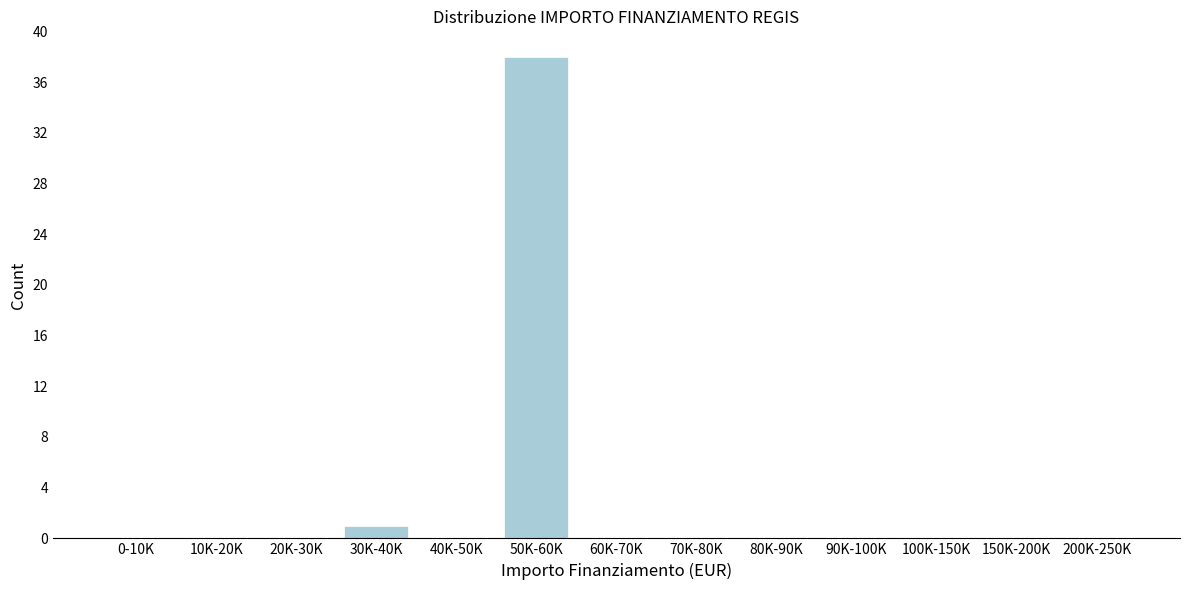

Reading left to right, transcribe all the data shown in this chart.

0-10K=0	10K-20K=0	20K-30K=0	30K-40K=1	40K-50K=0	50K-60K=38	60K-70K=0	70K-80K=0	80K-90K=0	90K-100K=0	100K-150K=0	150K-200K=0	200K-250K=0